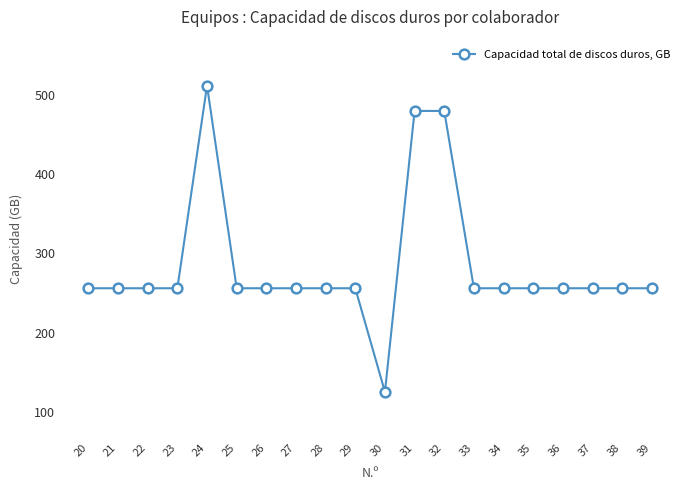

What is the smallest value displayed?

125